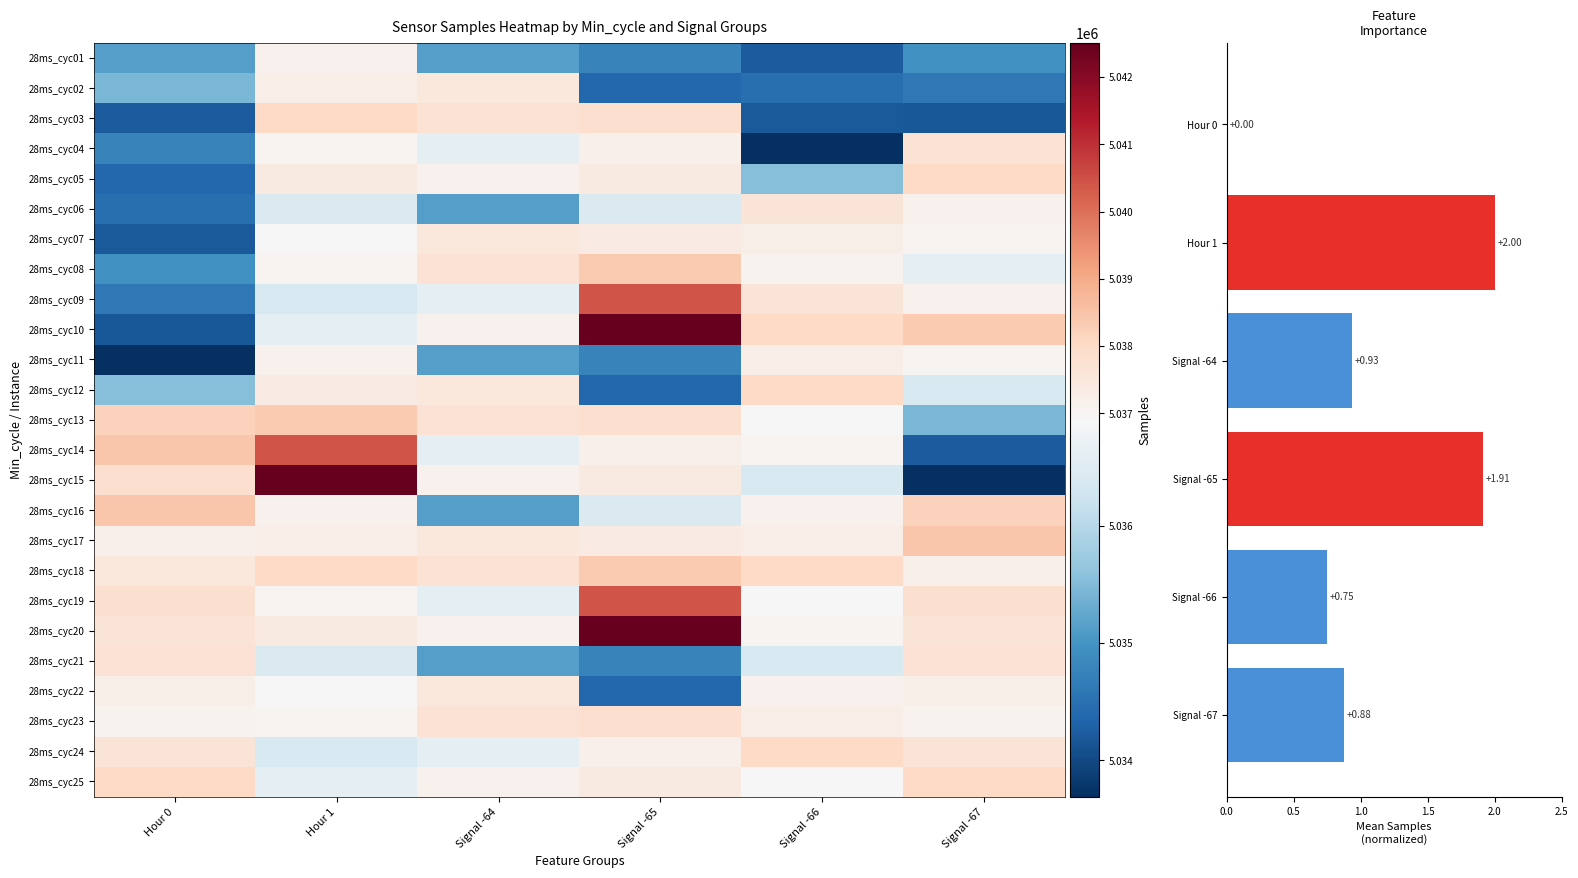

At which category is the sum across all series the highest?

Hour 1